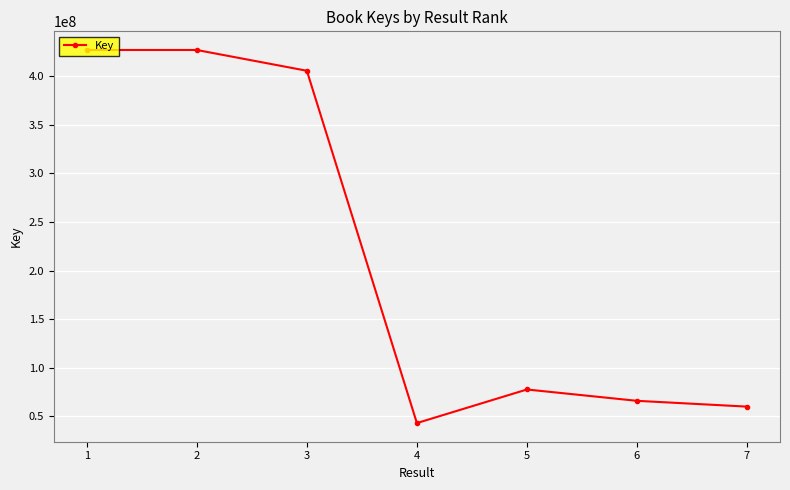

What is the sum of the values at 1 and 6?

493021899